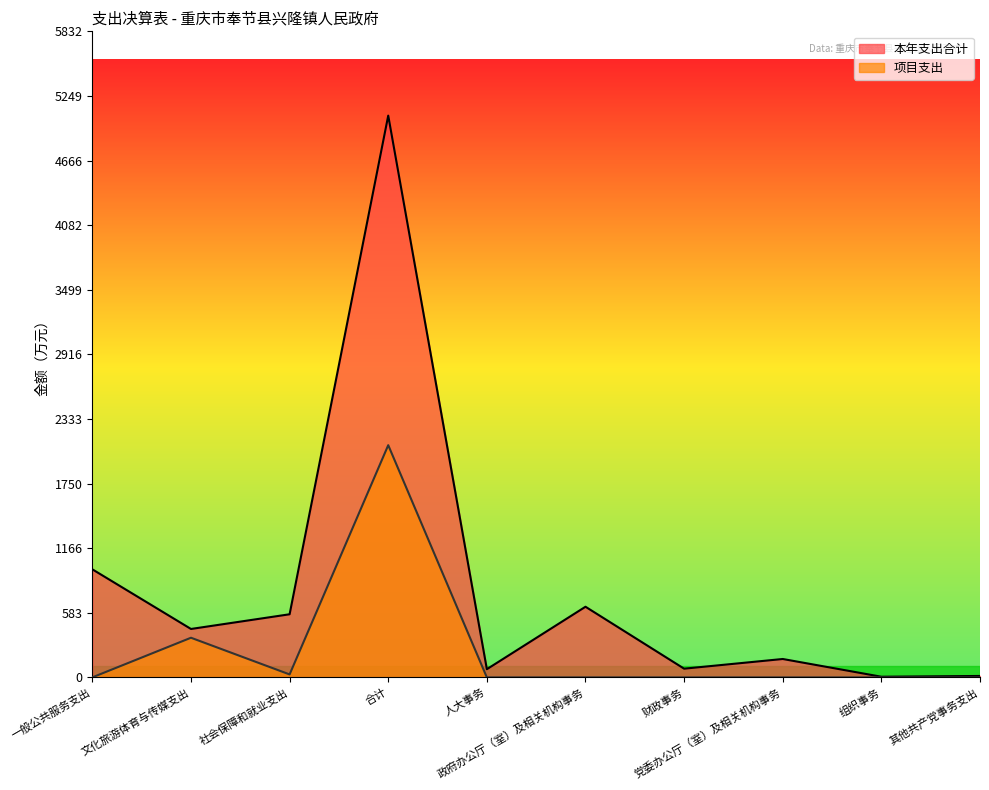

Rank the series by their maximum value, from lowest to highest.

项目支出, 本年支出合计